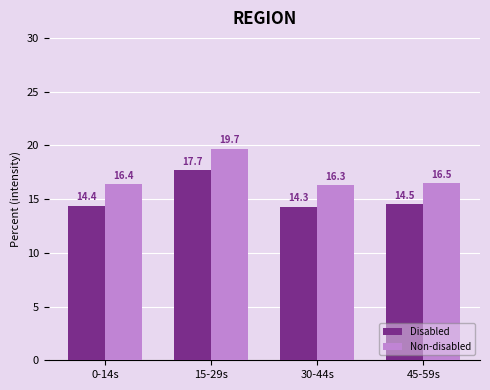

At which label does Disabled reach its minimum?

30-44s